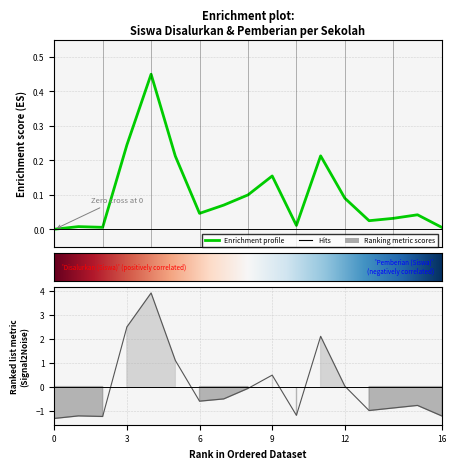

What is the difference between the maximum and minimum values in the Pemberian (Siswa) series?

5.2